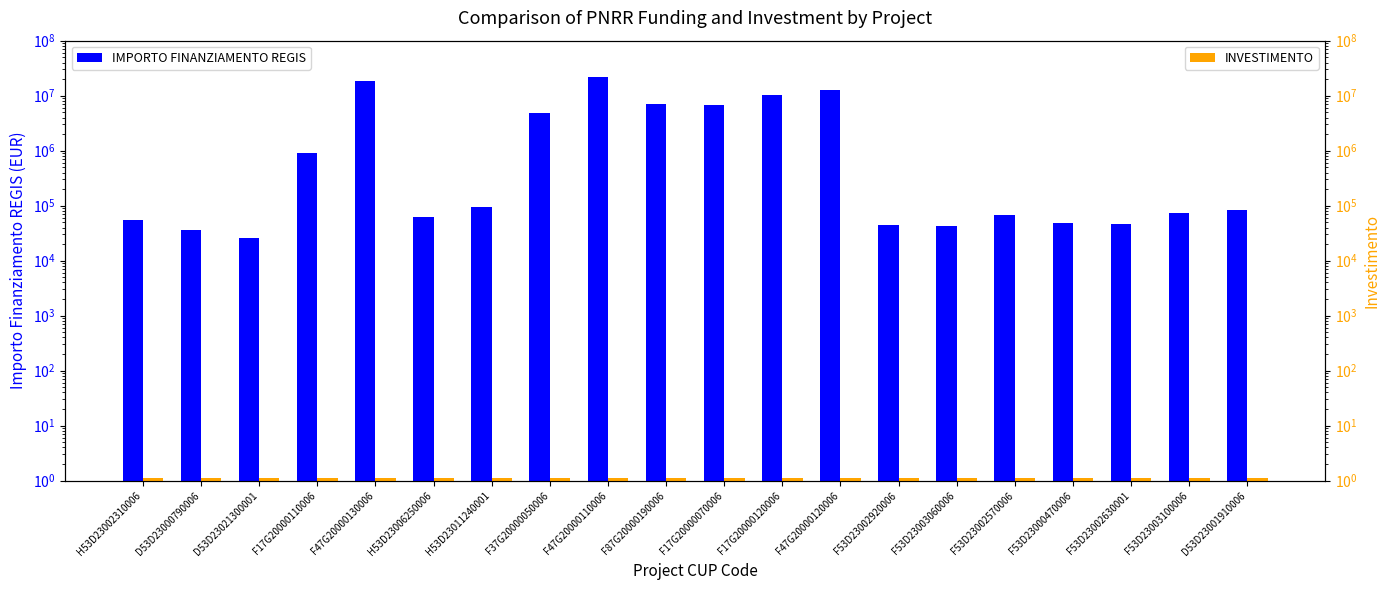

Rank the series by their average value, from lowest to highest.

INVESTIMENTO, IMPORTO FINANZIAMENTO REGIS